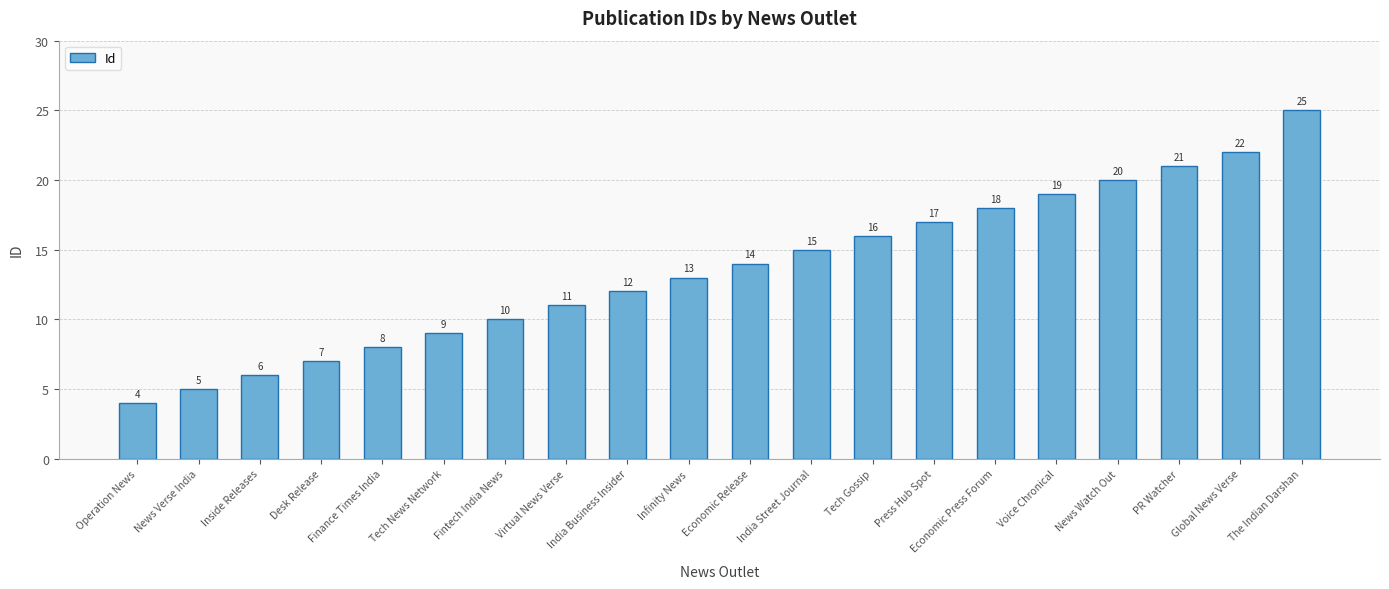

Between India Business Insider and Tech Gossip, which is larger?

Tech Gossip